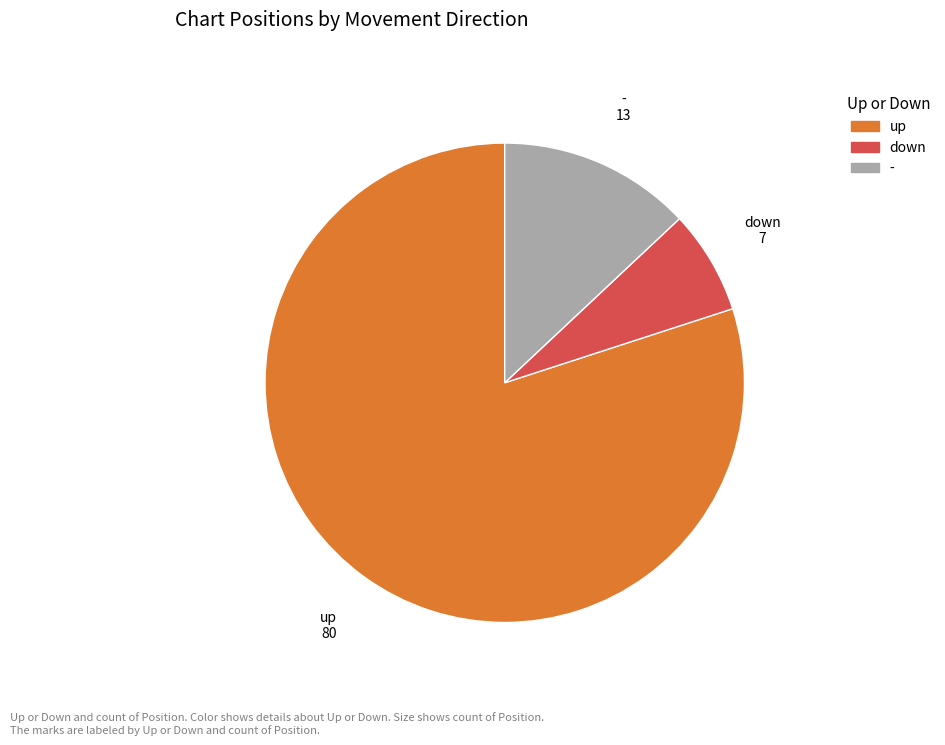

How many segments does this pie chart have?

3